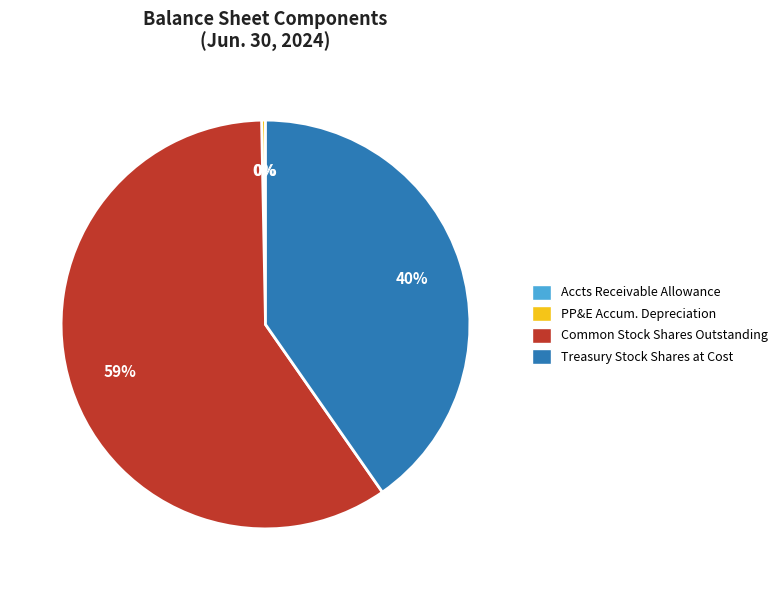

Which slice is the largest?

Common Stock Shares Outstanding